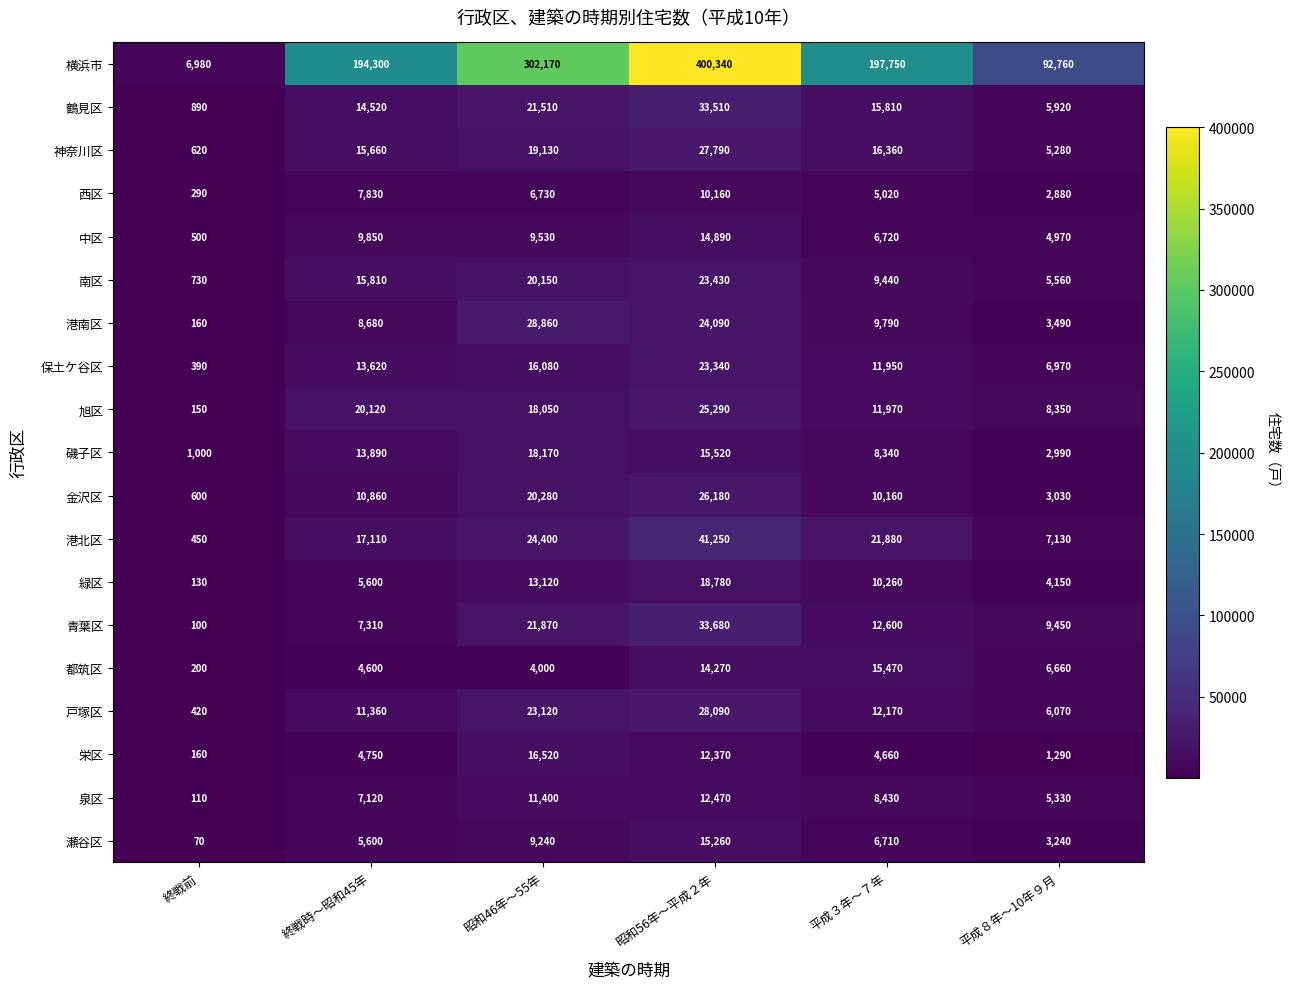

What is the sum of all 港南区 values?

75070